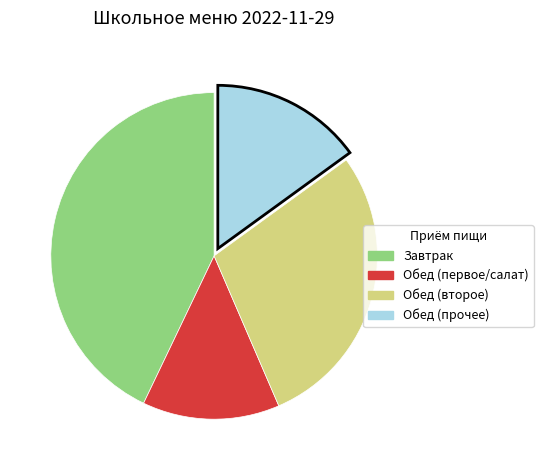

Is there any slice that represents more than half of the pie?

No